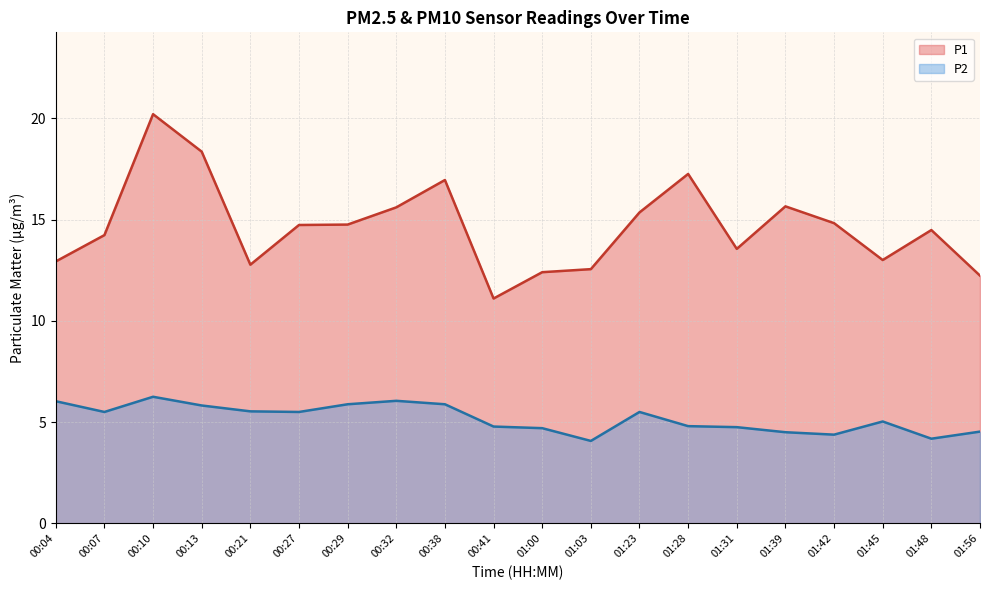

Reading right to left, extract all data points from this chart.

P1: 12.2	14.5	13.0	14.8	15.7	13.6	17.2	15.3	12.6	12.4	11.1	16.9	15.6	14.8	14.7	12.8	18.4	20.2	14.2	12.9
P2: 4.5	4.2	5.0	4.4	4.5	4.8	4.8	5.5	4.1	4.7	4.8	5.9	6.0	5.9	5.5	5.5	5.8	6.2	5.5	6.0